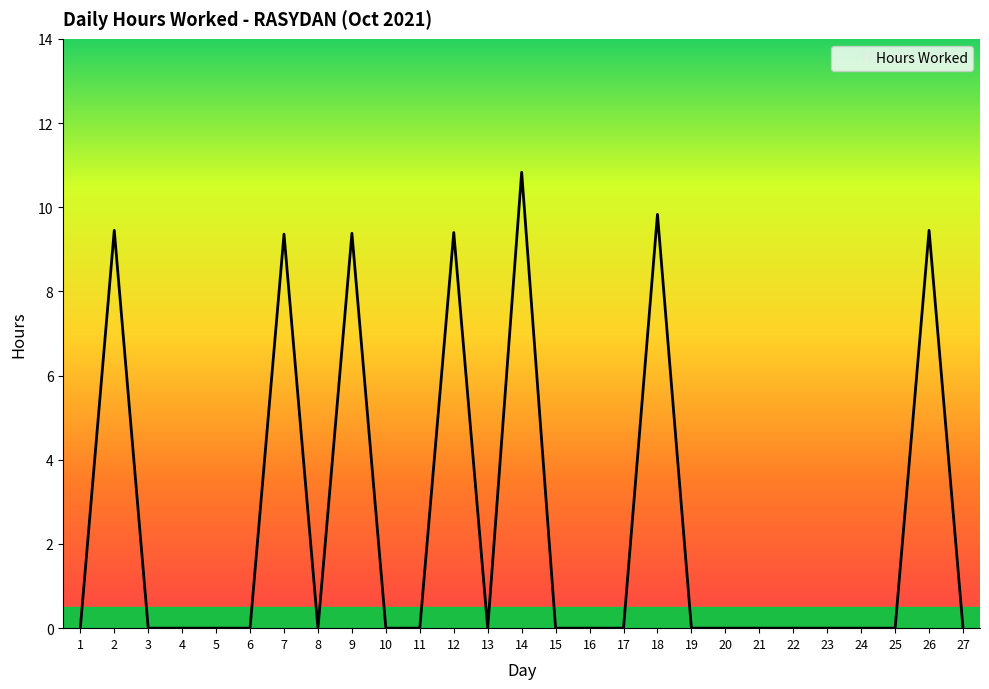

True or false: the data shows 6.2 at 19.

False